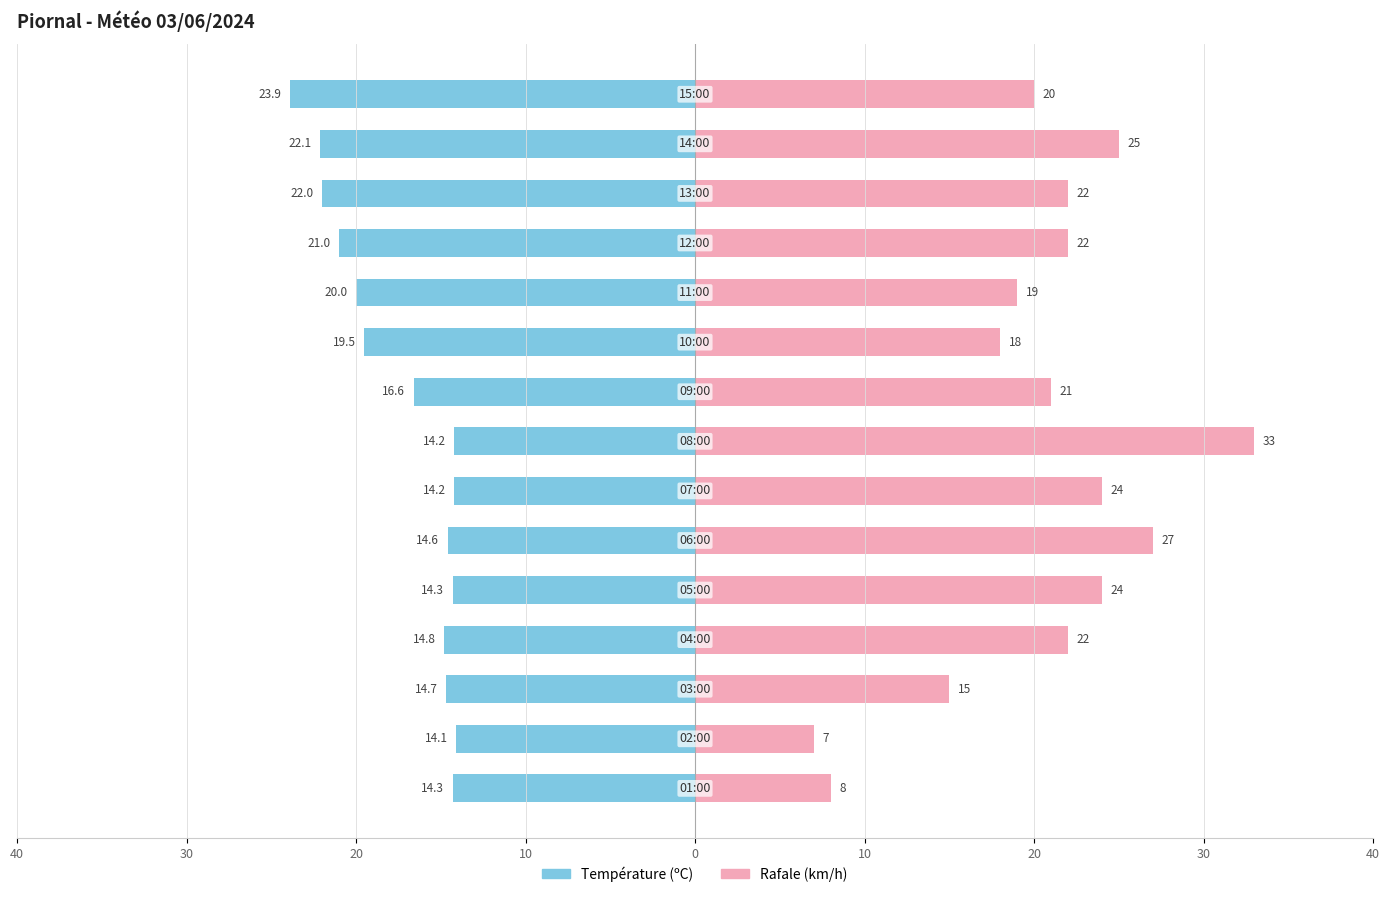

Reading left to right, list all the values displayed in this chart.

Température (ºC): -23.9	-22.1	-22.0	-21.0	-20.0	-19.5	-16.6	-14.2	-14.2	-14.6	-14.3	-14.8	-14.7	-14.1	-14.3
Rafale (km/h): 20.0	25.0	22.0	22.0	19.0	18.0	21.0	33.0	24.0	27.0	24.0	22.0	15.0	7.0	8.0